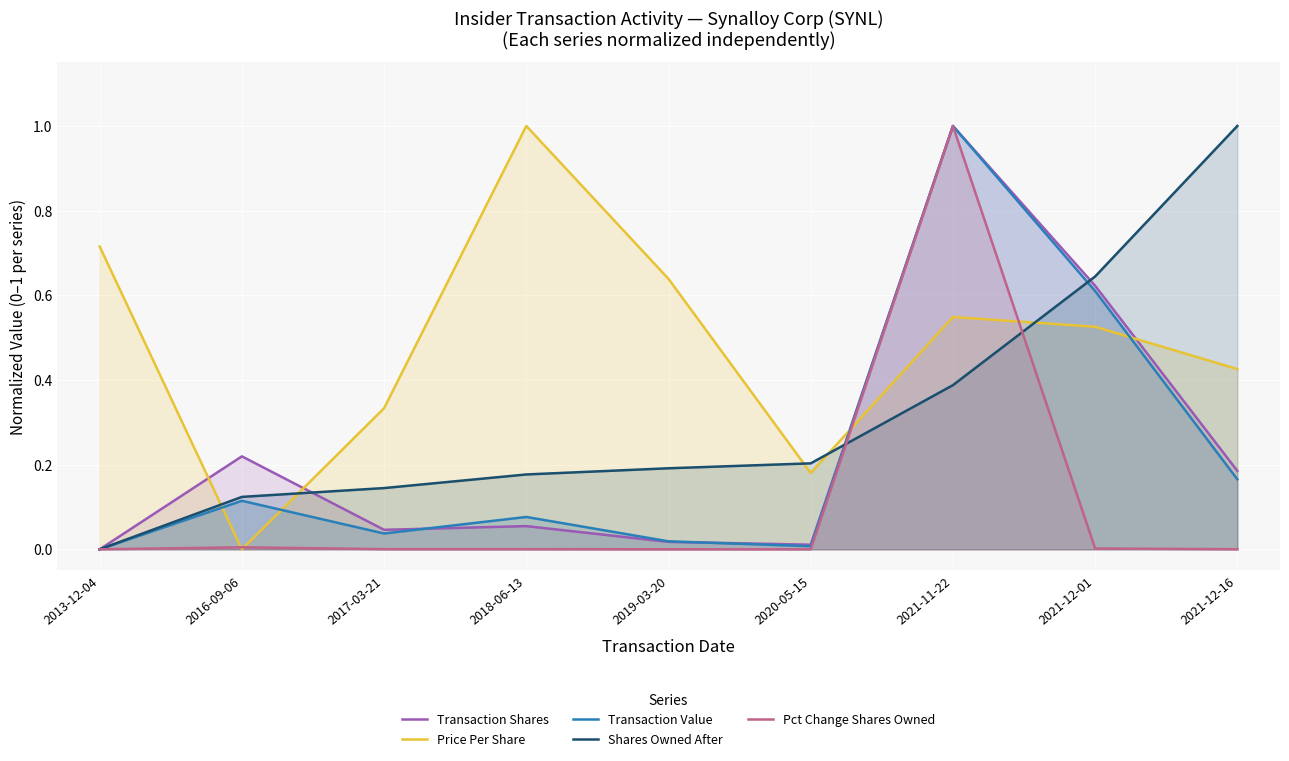

Where is Transaction Value nearest to the value 0?

2013-12-04